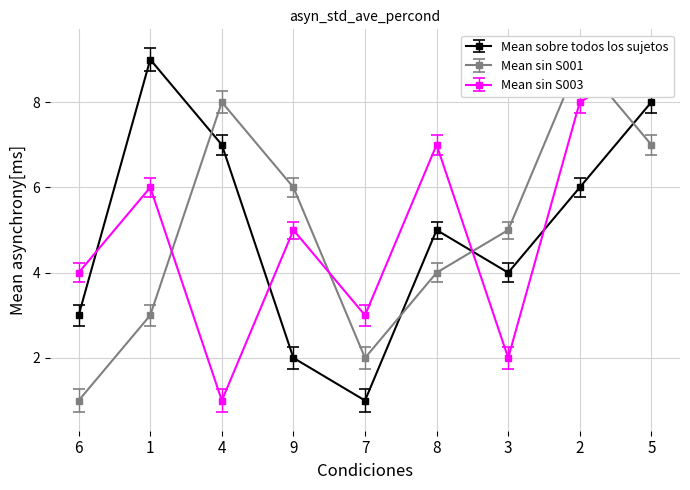

What is the label of the 2nd point from the left?

1